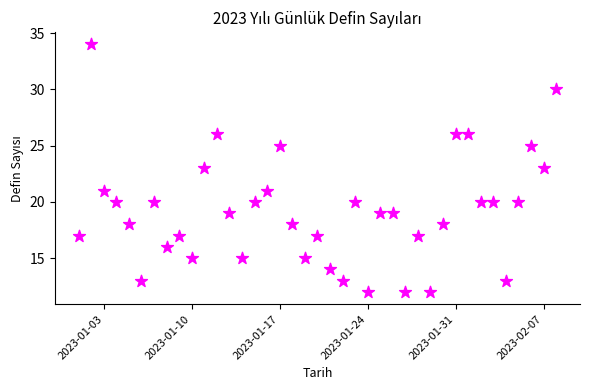

What is the range of X values (max minus min)?

38